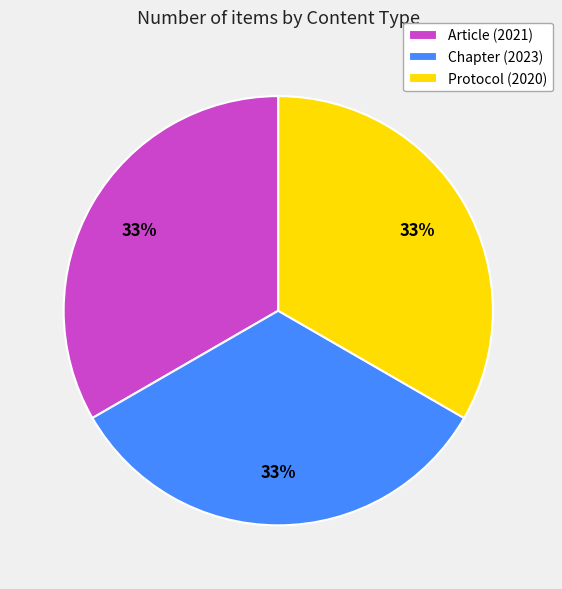

What is the ratio of the value at Protocol (2020) to the value at Article (2021)?

1.0